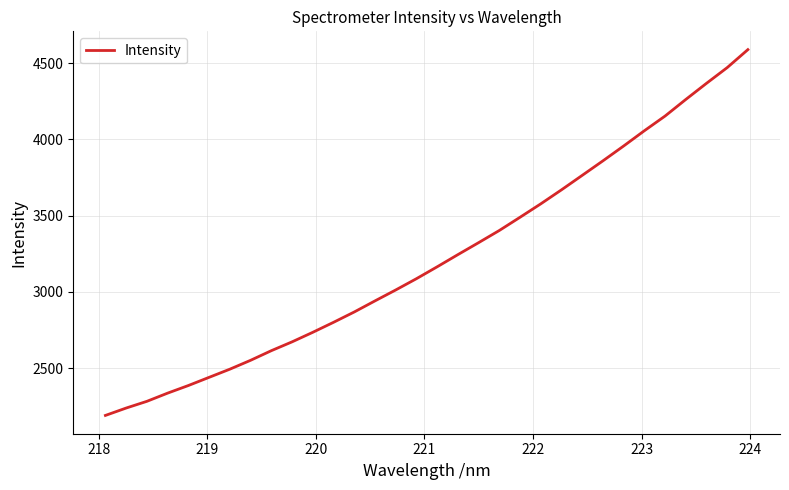

What is the smallest value displayed?

2190.2